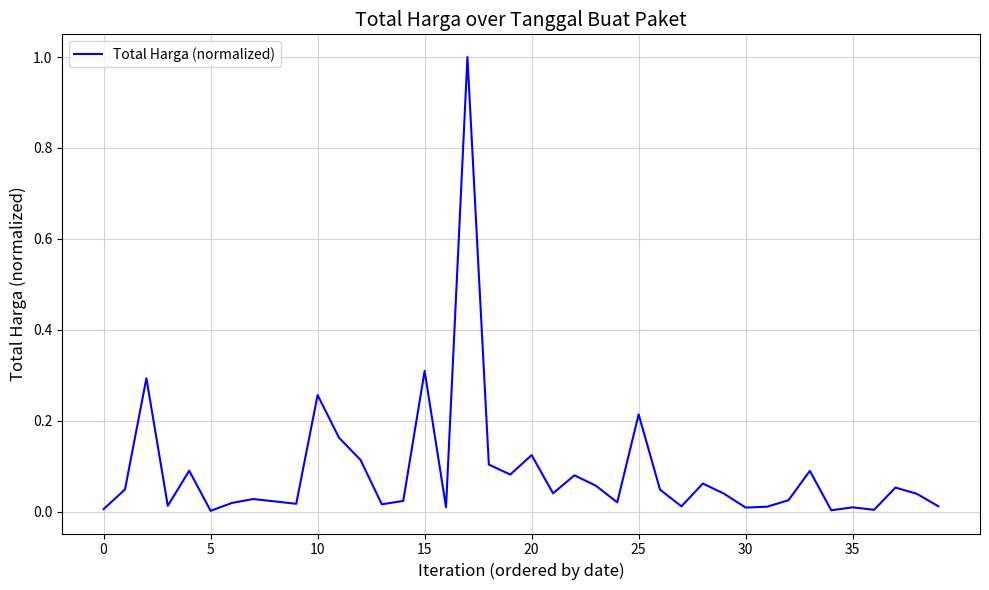

True or false: the data has more than 2 interior local peaks.

True